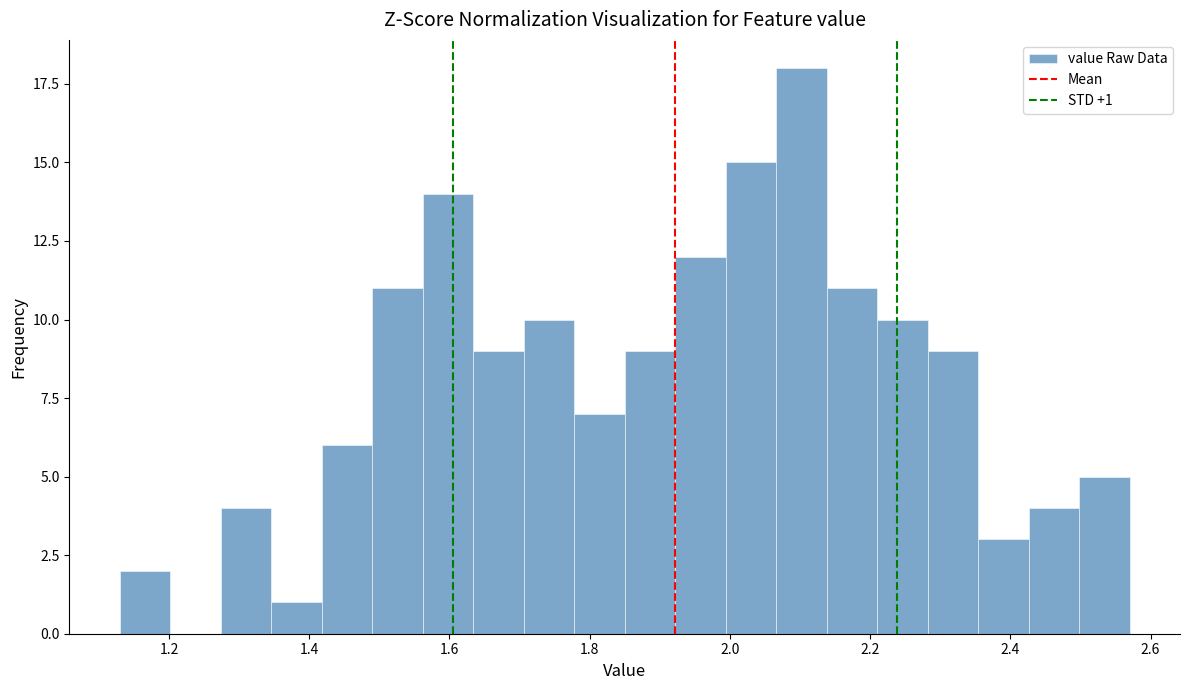

Around what value on the x-axis is the tallest bar? Give the approximate position of its centre, as read against the axis.

2.10